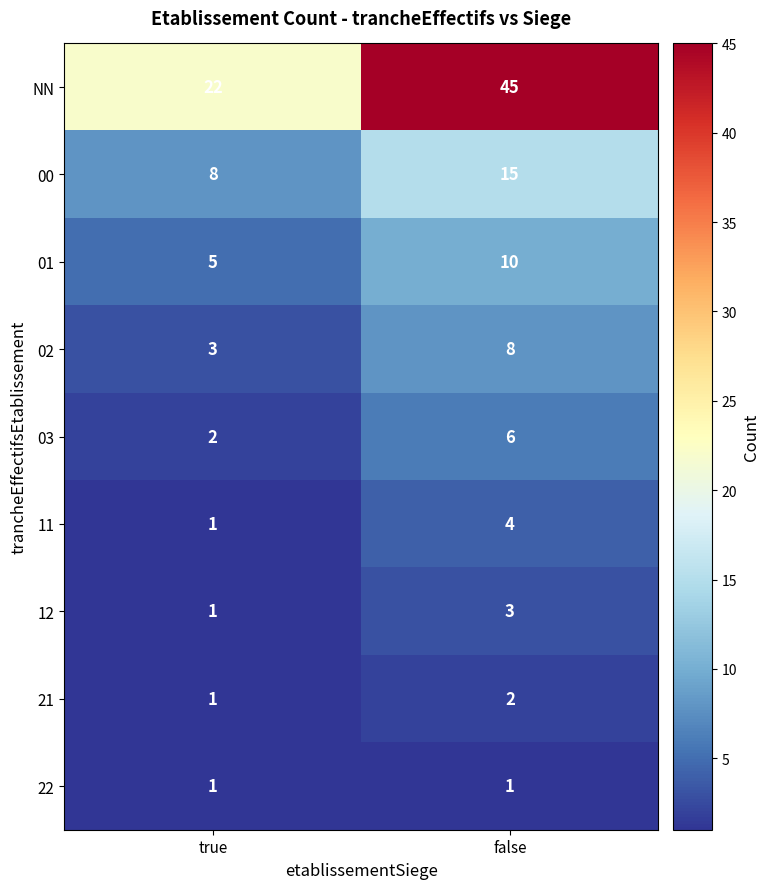

The value of NN at false is 20. True or false?

False